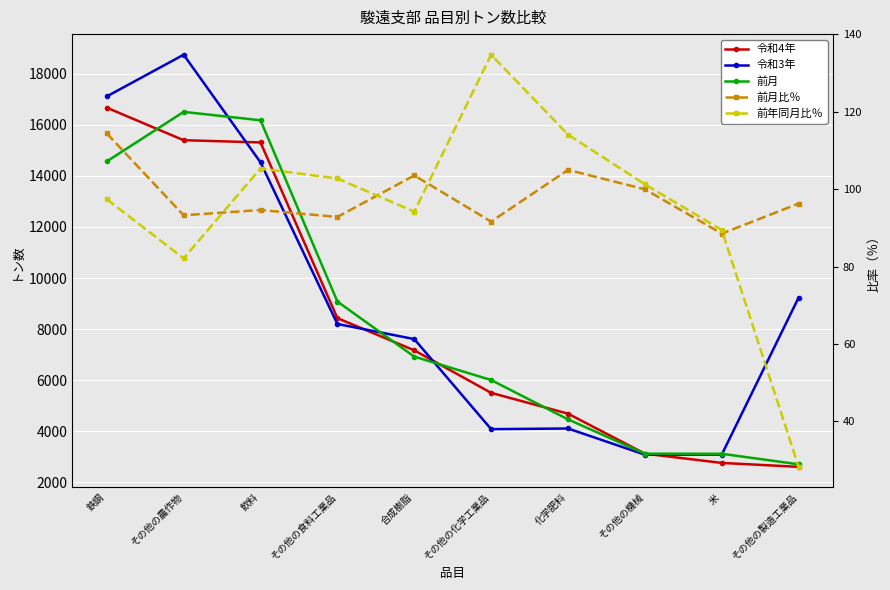

What position from the right is その他の農作物?

9